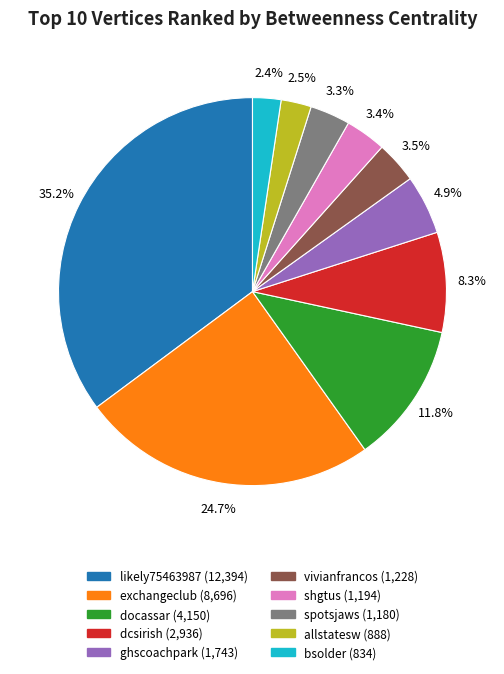

Is the sum of exchangeclub and likely75463987 greater than half?

Yes